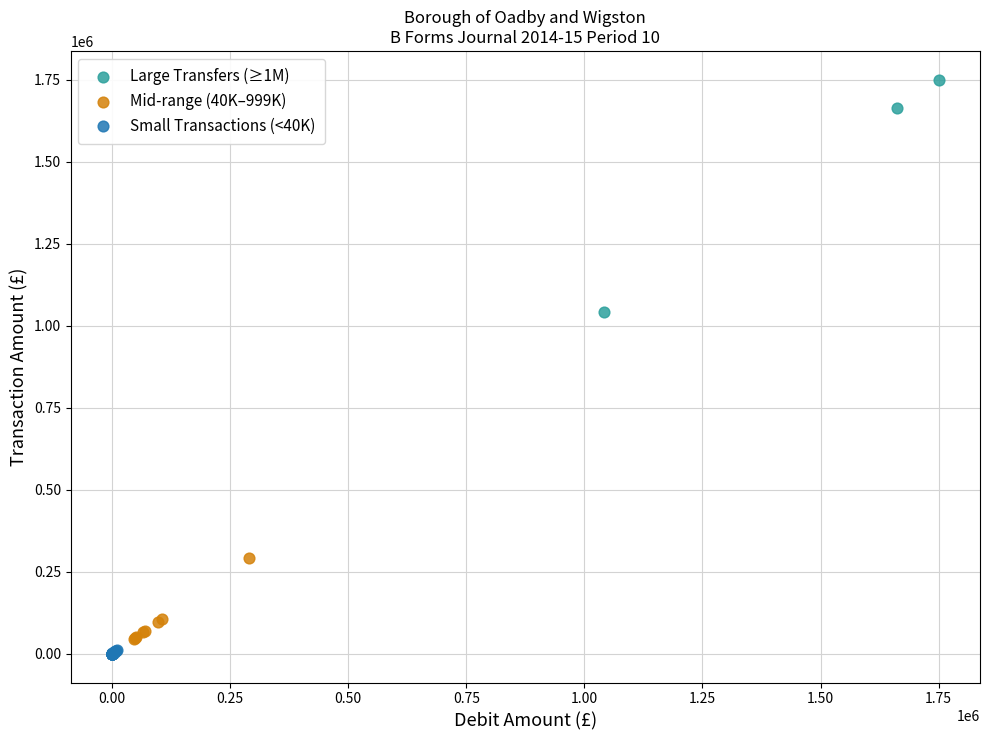

Which series has the largest Y range (max minus min)?

Large Transfers (≥1M)